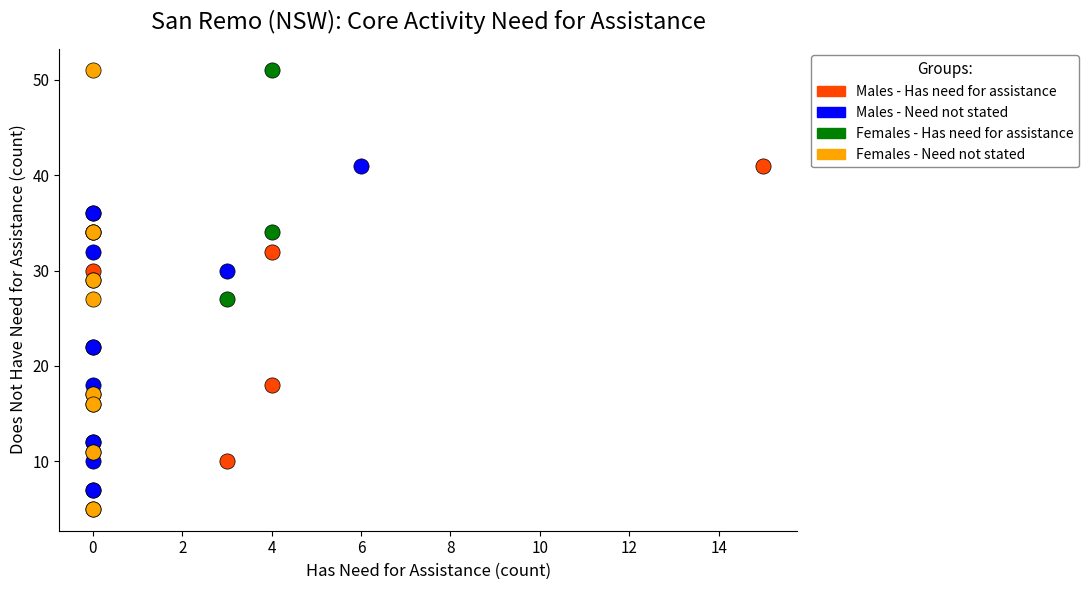

What are all the series names shown in the legend?

Males - Has need for assistance, Males - Need not stated, Females - Has need for assistance, Females - Need not stated